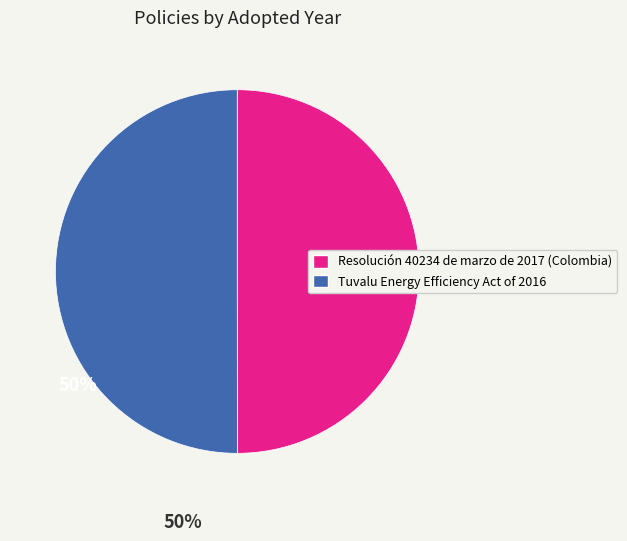

What is the ratio of the value at Resolución 40234 de marzo de 2017 (Colombia) to the value at Tuvalu Energy Efficiency Act of 2016?

1.0